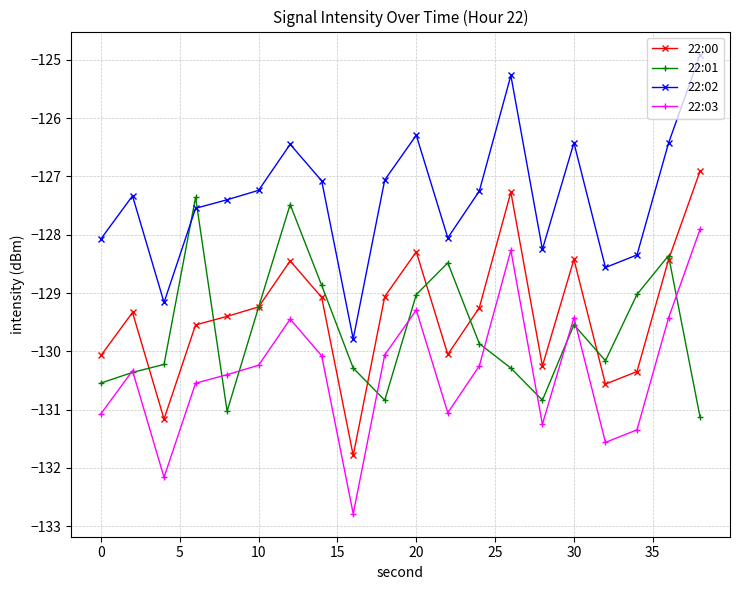

Which series has the largest total across all categories?

22:02